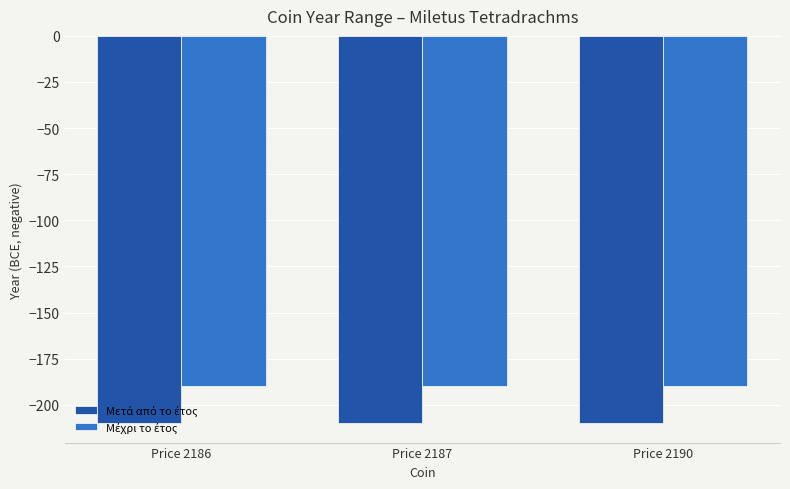

What is the greatest value displayed?

-190